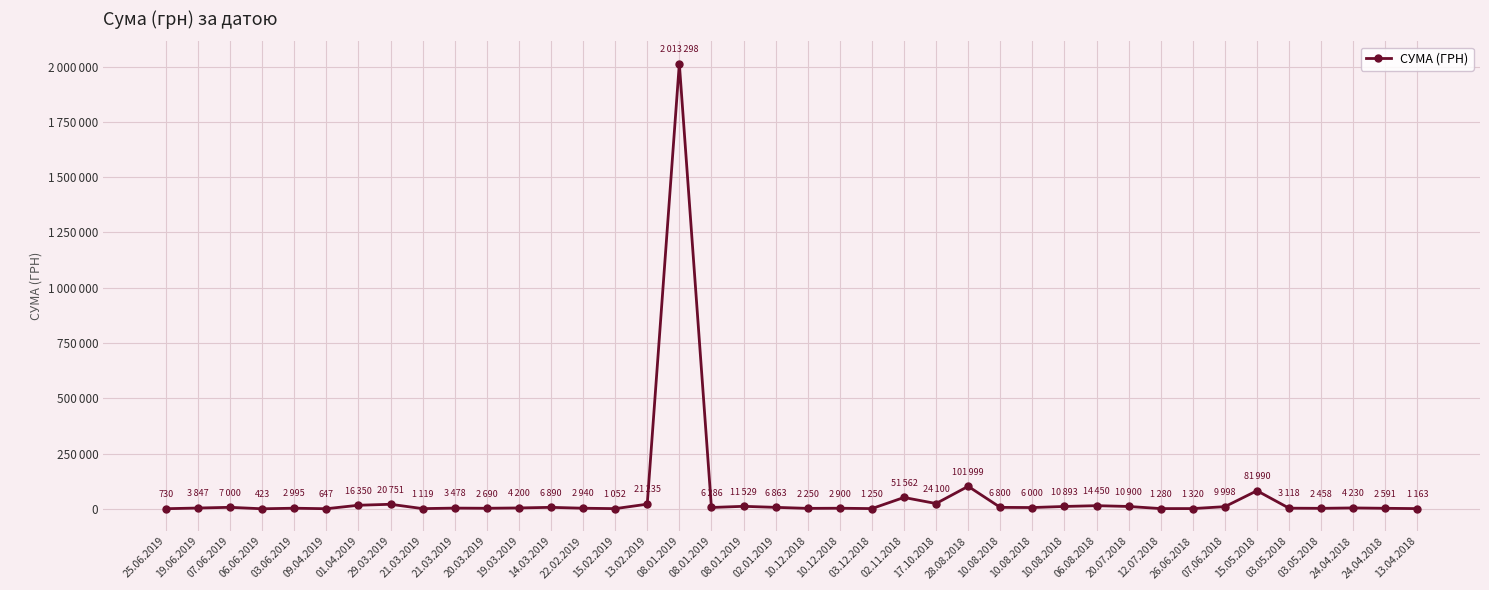

Reading right to left, what are all the values shown in this chart?

13.04.2018=1162.7	24.04.2018=2591.1	24.04.2018=4230.0	03.05.2018=2458.0	03.05.2018=3117.5	15.05.2018=81990.0	07.06.2018=9998.0	26.06.2018=1320.0	12.07.2018=1280.4	20.07.2018=10900.0	06.08.2018=14450.0	10.08.2018=10893.0	10.08.2018=6000.0	10.08.2018=6800.0	28.08.2018=101999.0	17.10.2018=24100.0	02.11.2018=51562.5	03.12.2018=1250.0	10.12.2018=2900.0	10.12.2018=2250.0	02.01.2019=6863.2	08.01.2019=11529.0	08.01.2019=6286.0	08.01.2019=2013297.8	13.02.2019=21234.9	15.02.2019=1051.9	22.02.2019=2939.9	14.03.2019=6890.0	19.03.2019=4200.0	20.03.2019=2690.0	21.03.2019=3478.4	21.03.2019=1119.0	29.03.2019=20751.5	01.04.2019=16350.0	09.04.2019=647.0	03.06.2019=2995.0	06.06.2019=423.4	07.06.2019=7000.0	19.06.2019=3847.2	25.06.2019=730.5